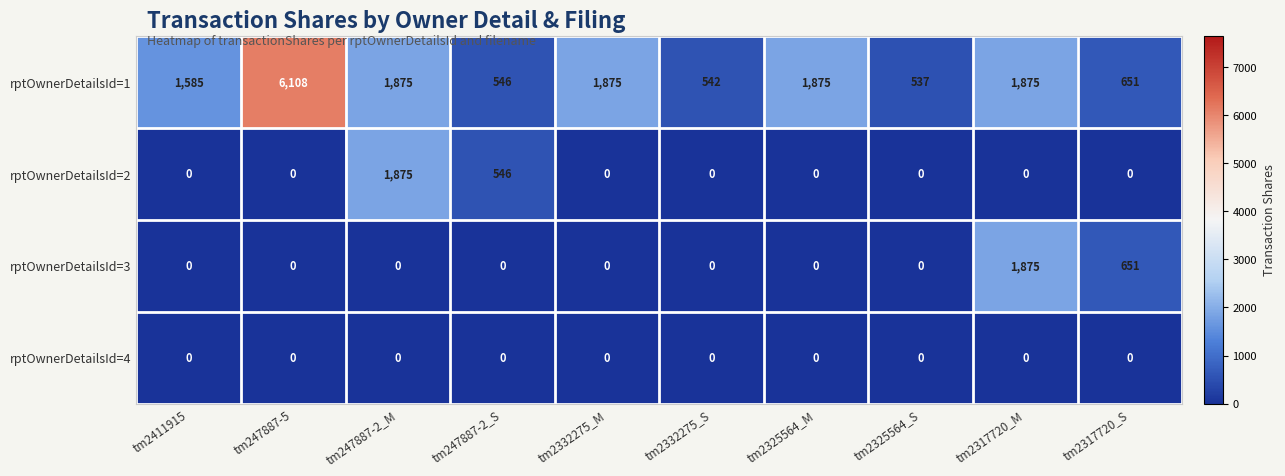

What is the maximum value for rptOwnerDetailsId=3?

1875